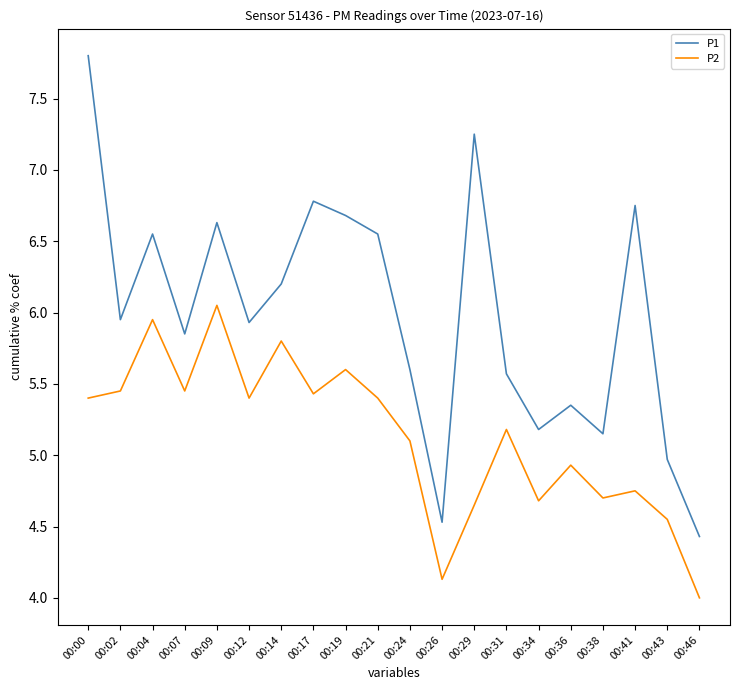

List the series in order of their overall mean, lowest first.

P2, P1